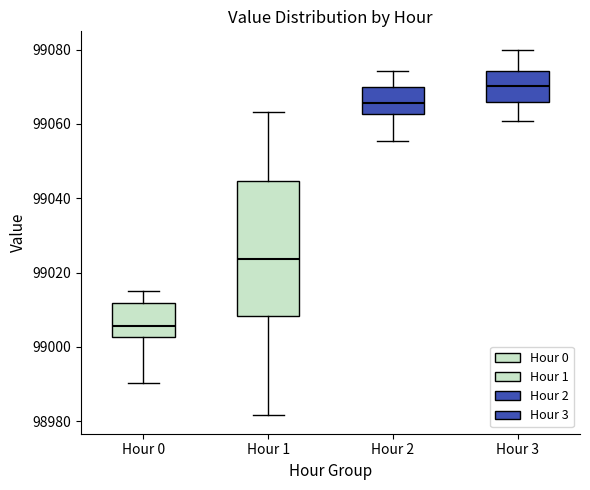

Which box is the tallest, from its lower edge to its upper edge?

Hour 1